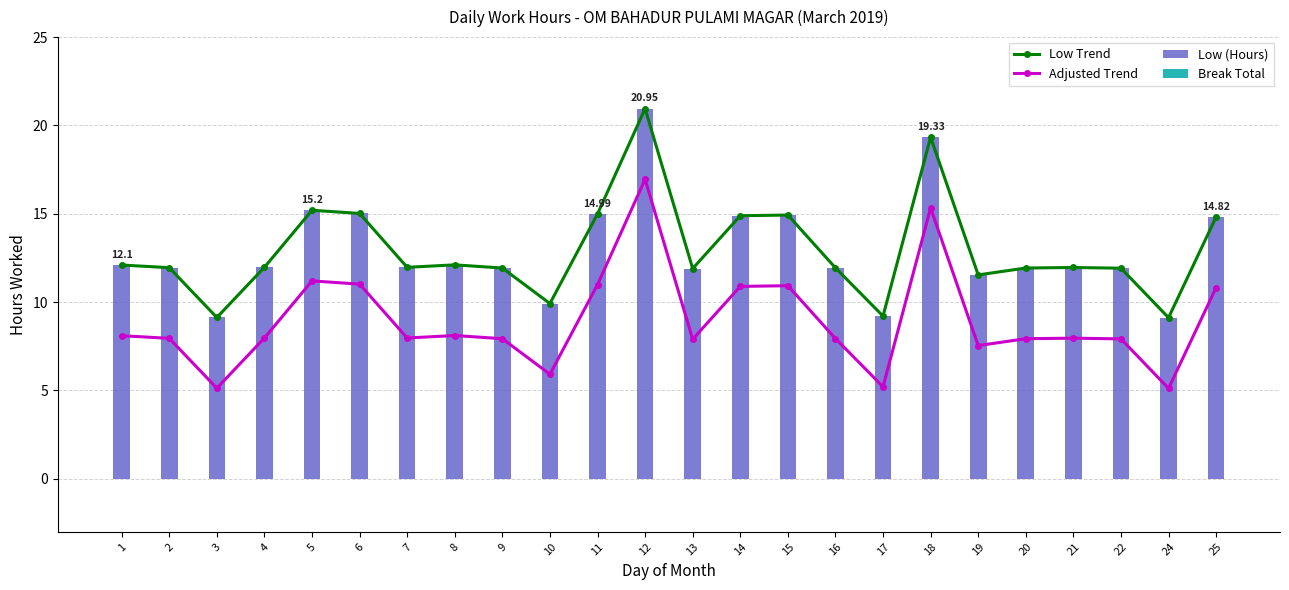

Where is the first local minimum for Adjusted Trend?

3